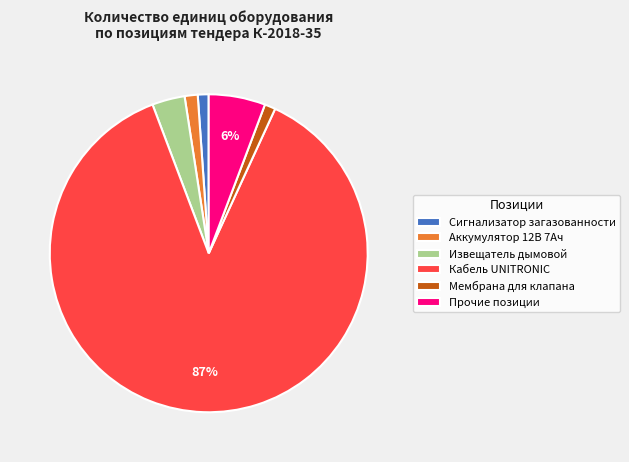

Do Мембрана для клапана and Аккумулятор 12В 7Ач together represent more than half of the pie?

No